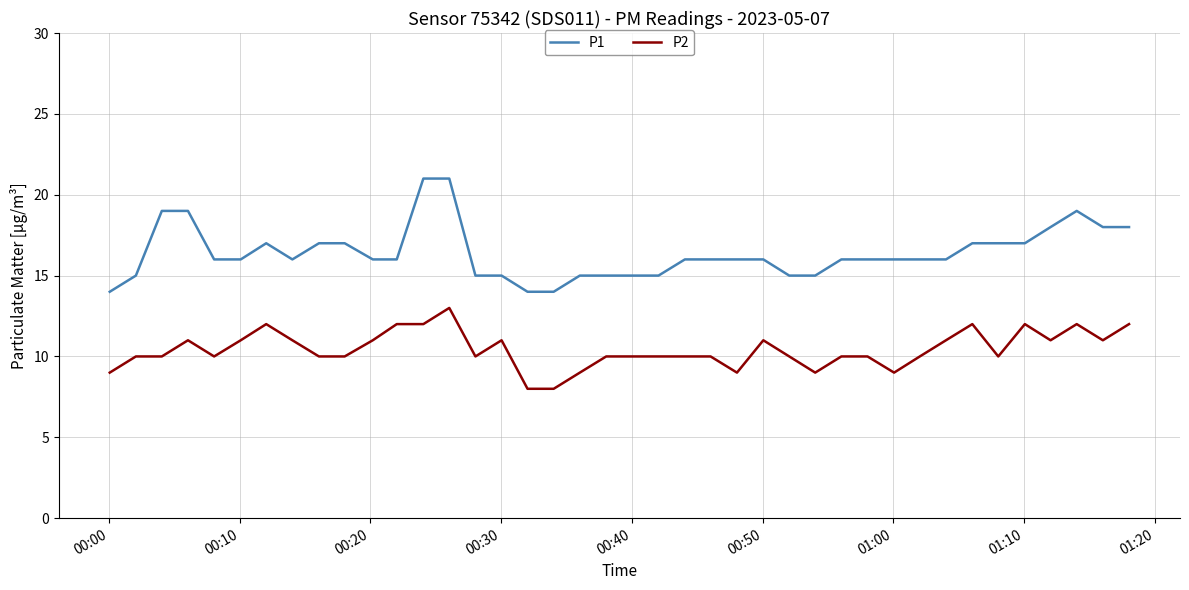

Reading right to left, transcribe all the data shown in this chart.

P1: 18	18	19	18	17	17	17	16	16	16	16	16	15	15	16	16	16	16	15	15	15	15	14	14	15	15	21	21	16	16	17	17	16	17	16	16	19	19	15	14
P2: 12	11	12	11	12	10	12	11	10	9	10	10	9	10	11	9	10	10	10	10	10	9	8	8	11	10	13	12	12	11	10	10	11	12	11	10	11	10	10	9